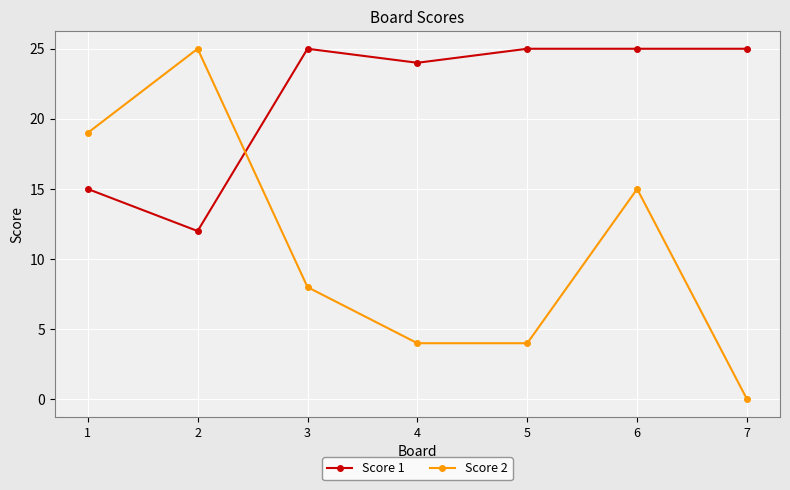

What are all the series names shown in the legend?

Score 1, Score 2